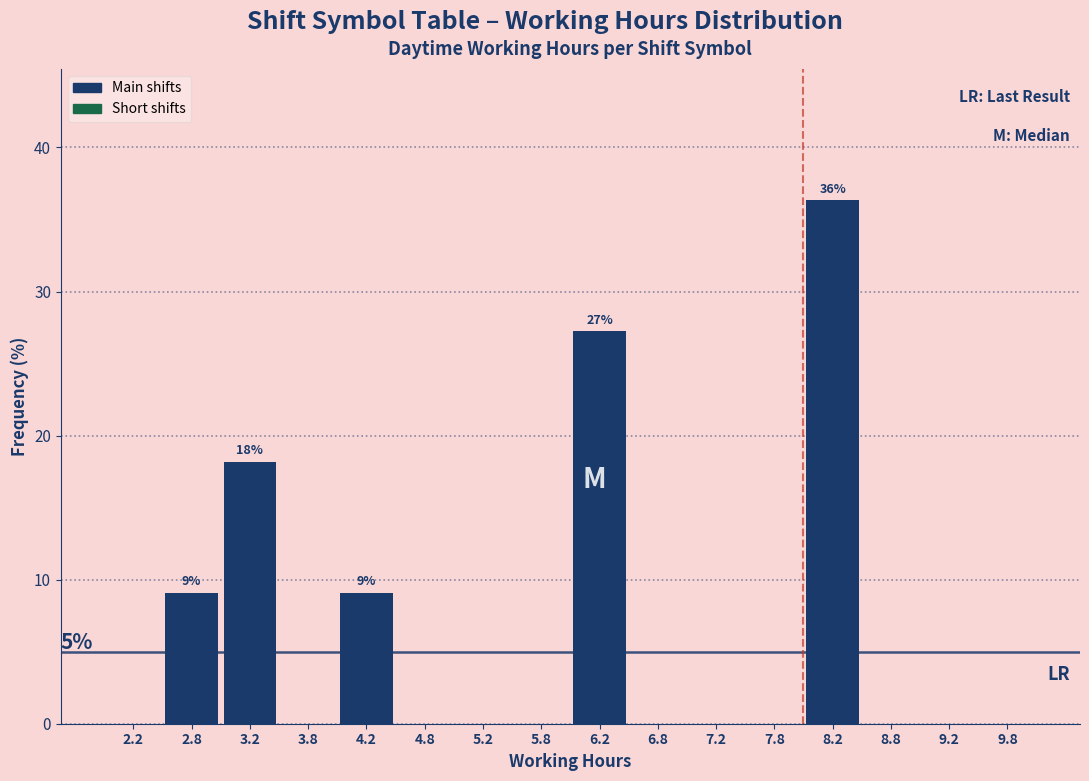

Over which range of the x-axis is the bar tallest?

8.0 to 8.5